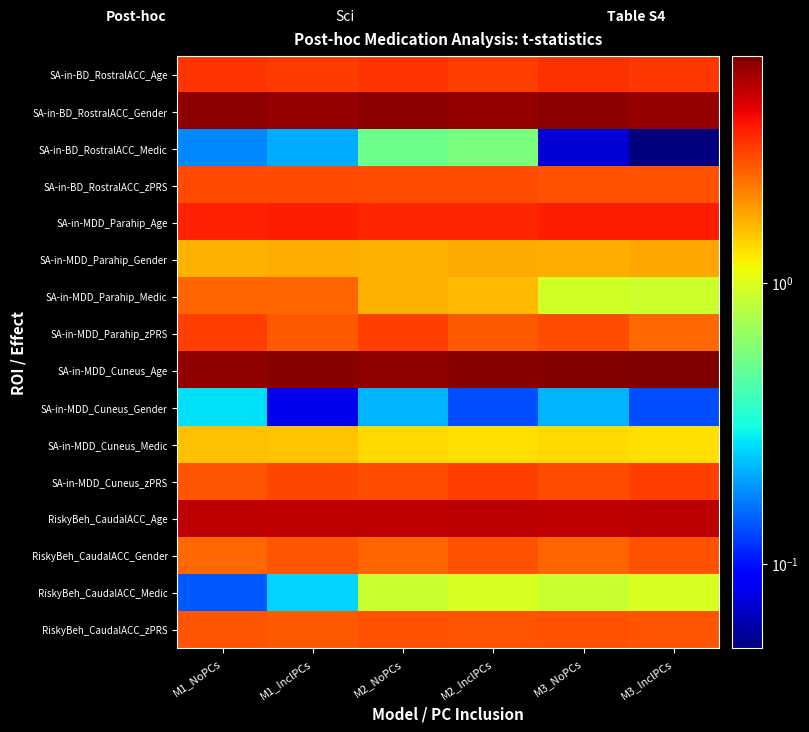

Which series has the largest total across all categories?

SA-in-MDD_Cuneus_Age